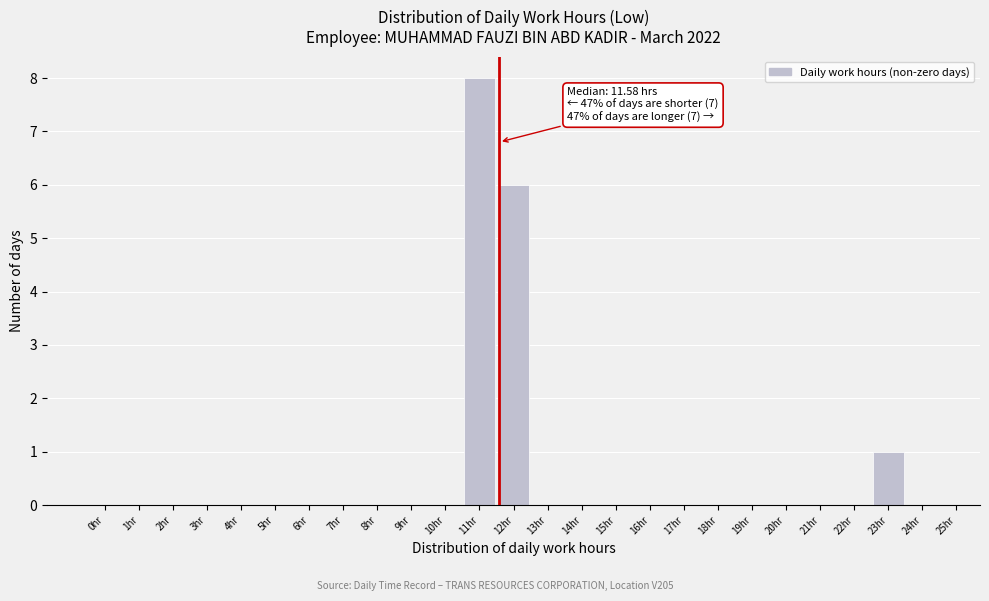

Reading left to right, extract all data points from this chart.

0hr=0	1hr=0	2hr=0	3hr=0	4hr=0	5hr=0	6hr=0	7hr=0	8hr=0	9hr=0	10hr=0	11hr=8	12hr=6	13hr=0	14hr=0	15hr=0	16hr=0	17hr=0	18hr=0	19hr=0	20hr=0	21hr=0	22hr=0	23hr=1	24hr=0